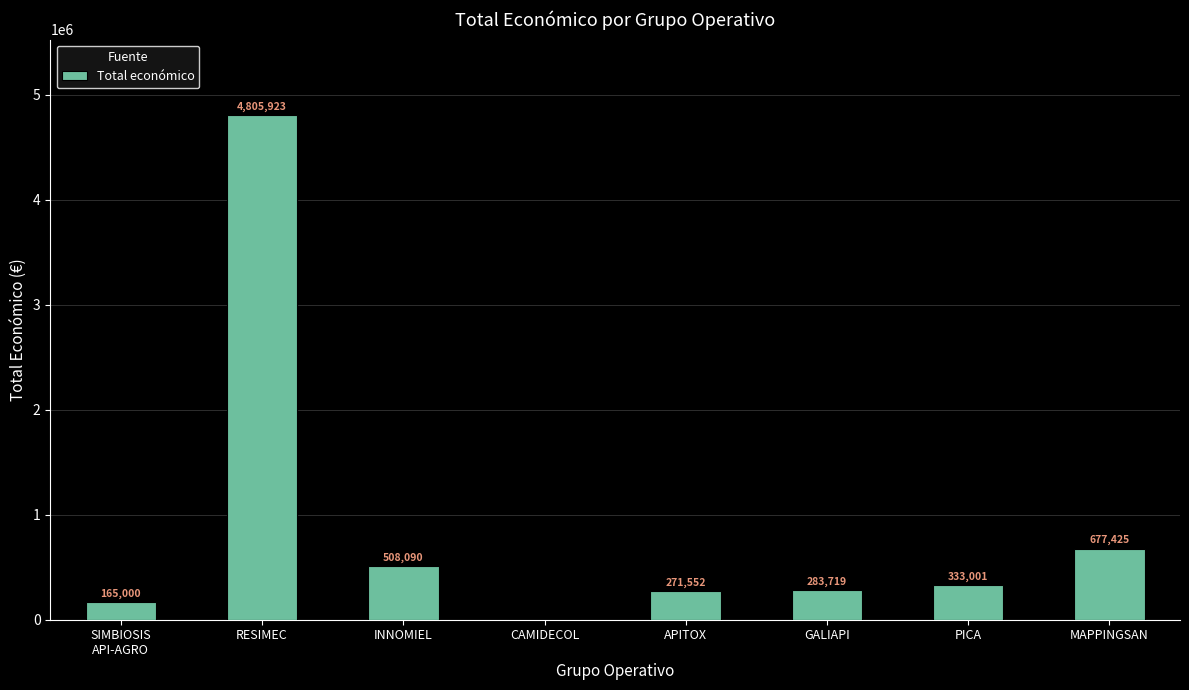

What is the ratio of the value at RESIMEC to the value at INNOMIEL?

9.5